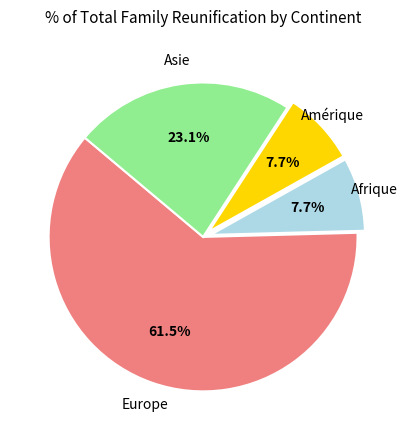

To the nearest percent, what is the average slice percentage?

25%